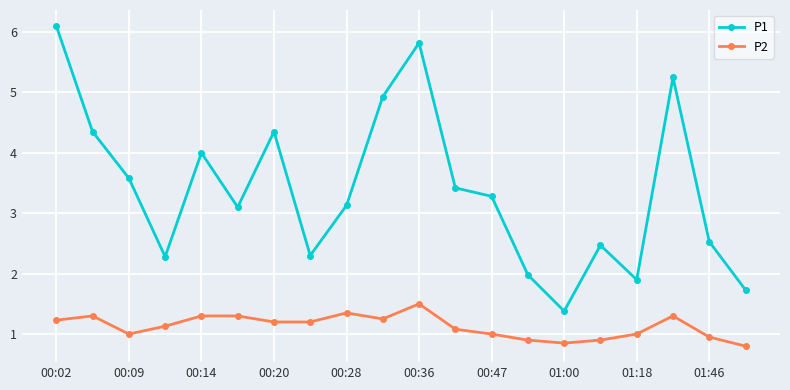

True or false: P1 has more than 1 points higher than both neighbors.

True